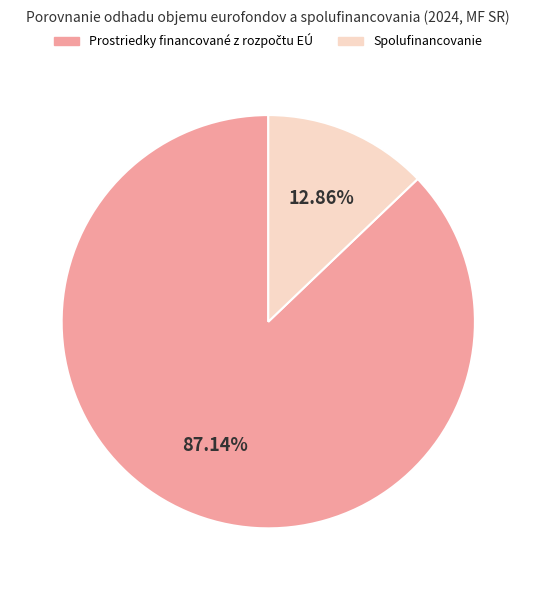

How many segments does this pie chart have?

2